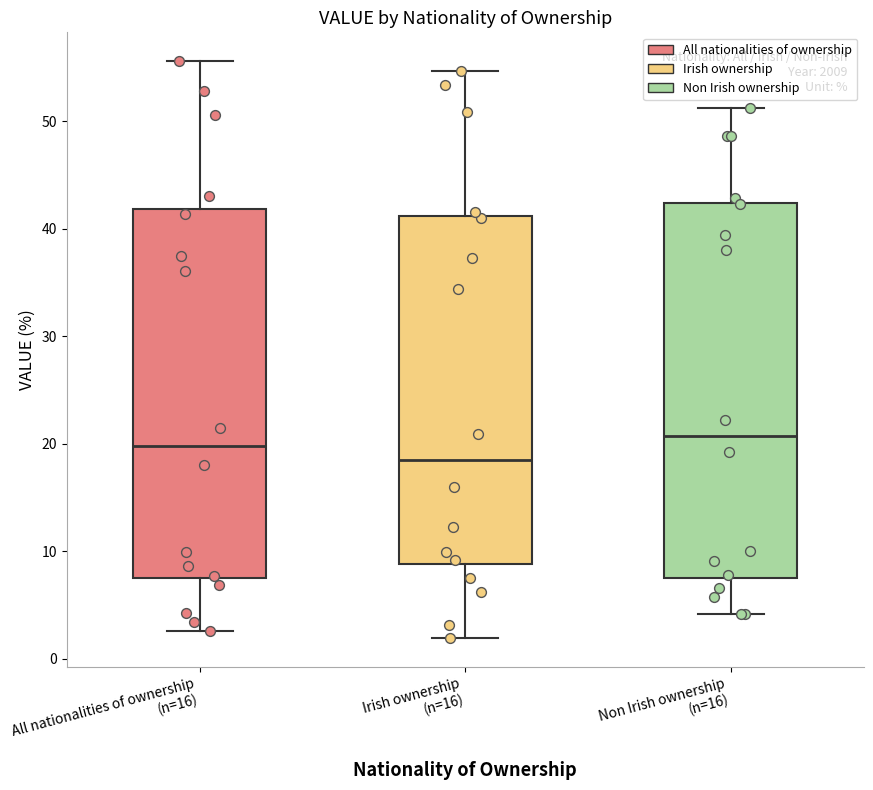

Reading left to right, transcribe this box plot: for each box, give where its median line is, the range the box spans, and where its two whiskers end, as read against the y-axis. The values are not printed on the chart, so give them approximately, as read against the axis.

All nationalities of ownership (n=16): median 20, box 8 to 42, whiskers 3 to 56
Irish ownership (n=16): median 18, box 9 to 41, whiskers 2 to 55
Non Irish ownership (n=16): median 21, box 8 to 42, whiskers 4 to 51